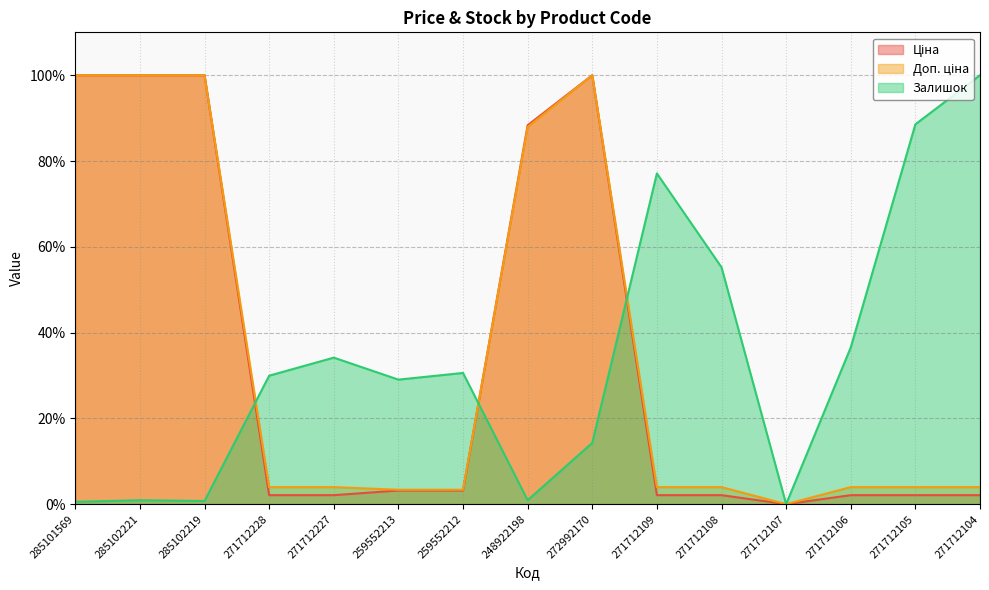

Which series has the largest total across all categories?

Доп. ціна